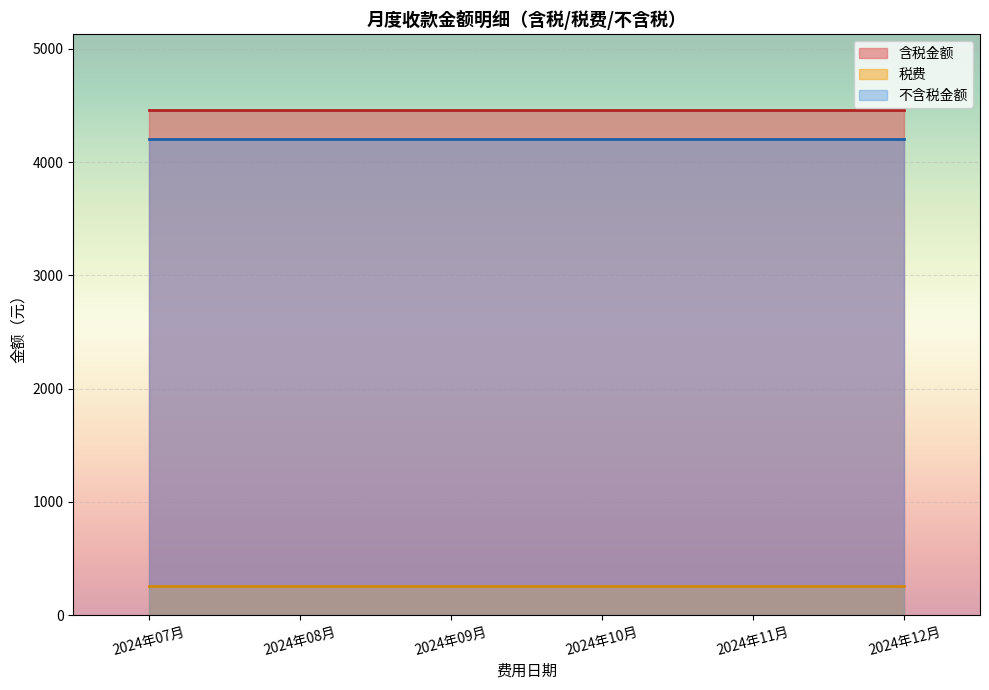

At which label is 不含税金额 closest to 1379?

2024年07月